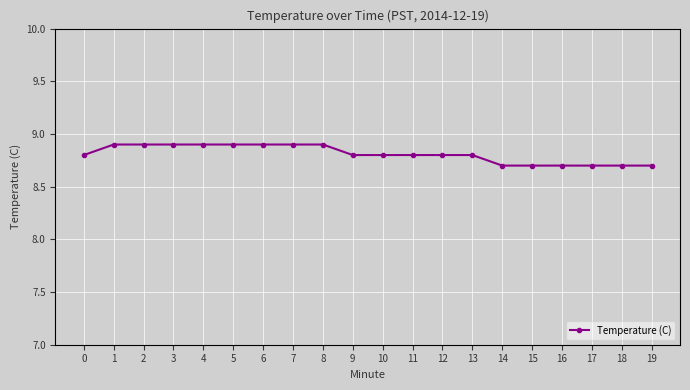

What is the greatest value displayed?

8.9